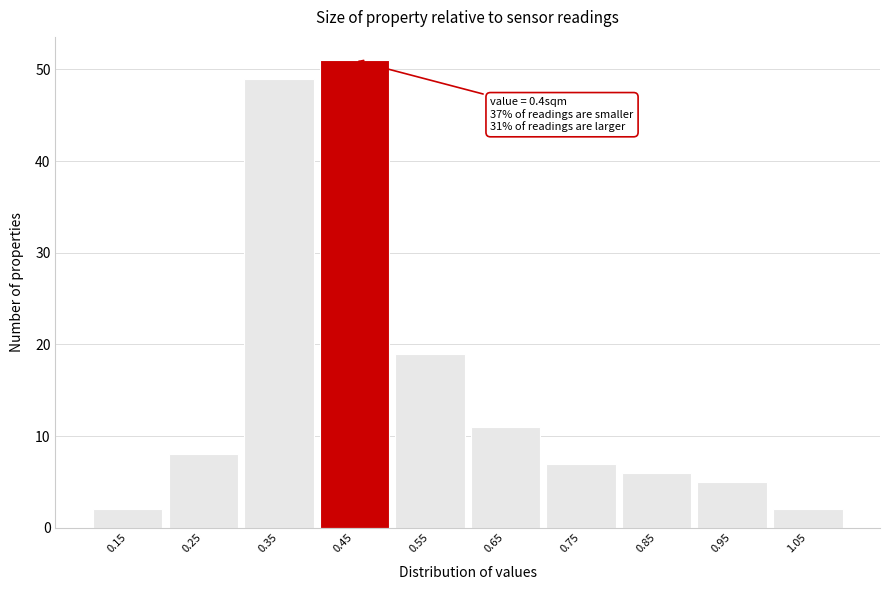

Which range on the x-axis has the tallest bar?

0.4 to 0.5